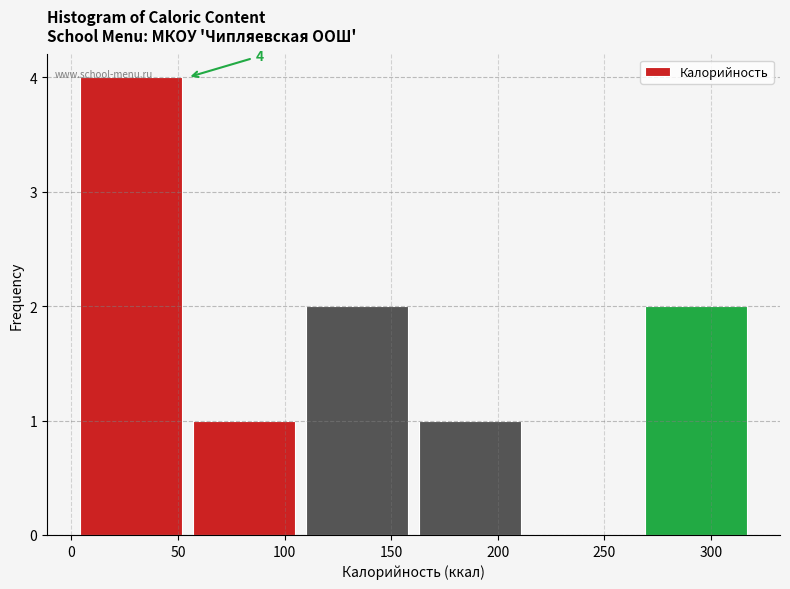

What is the change in value from 100 to 150?

+1